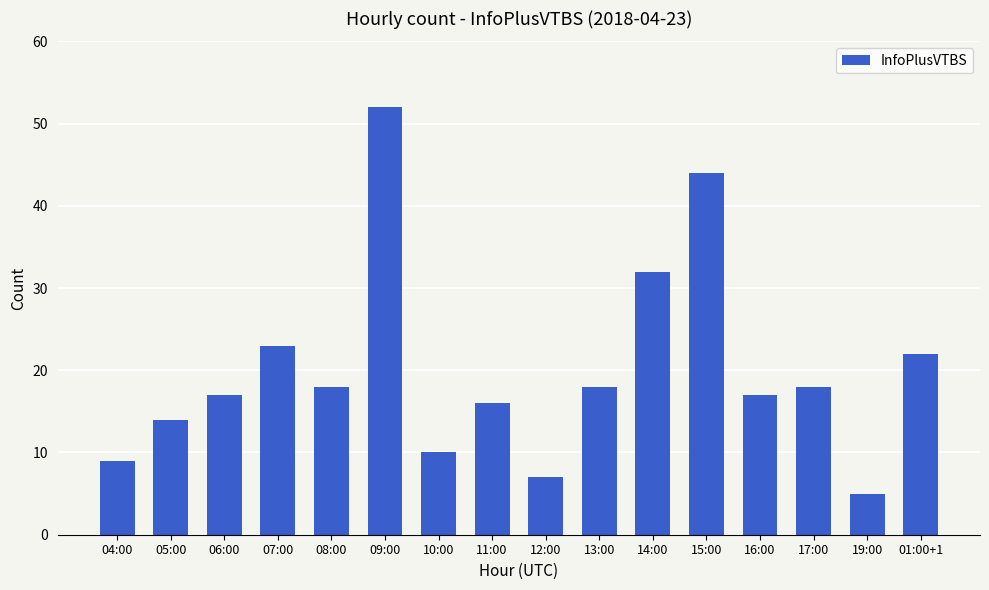

What is the sum of the values at 09:00 and 01:00+1?

74